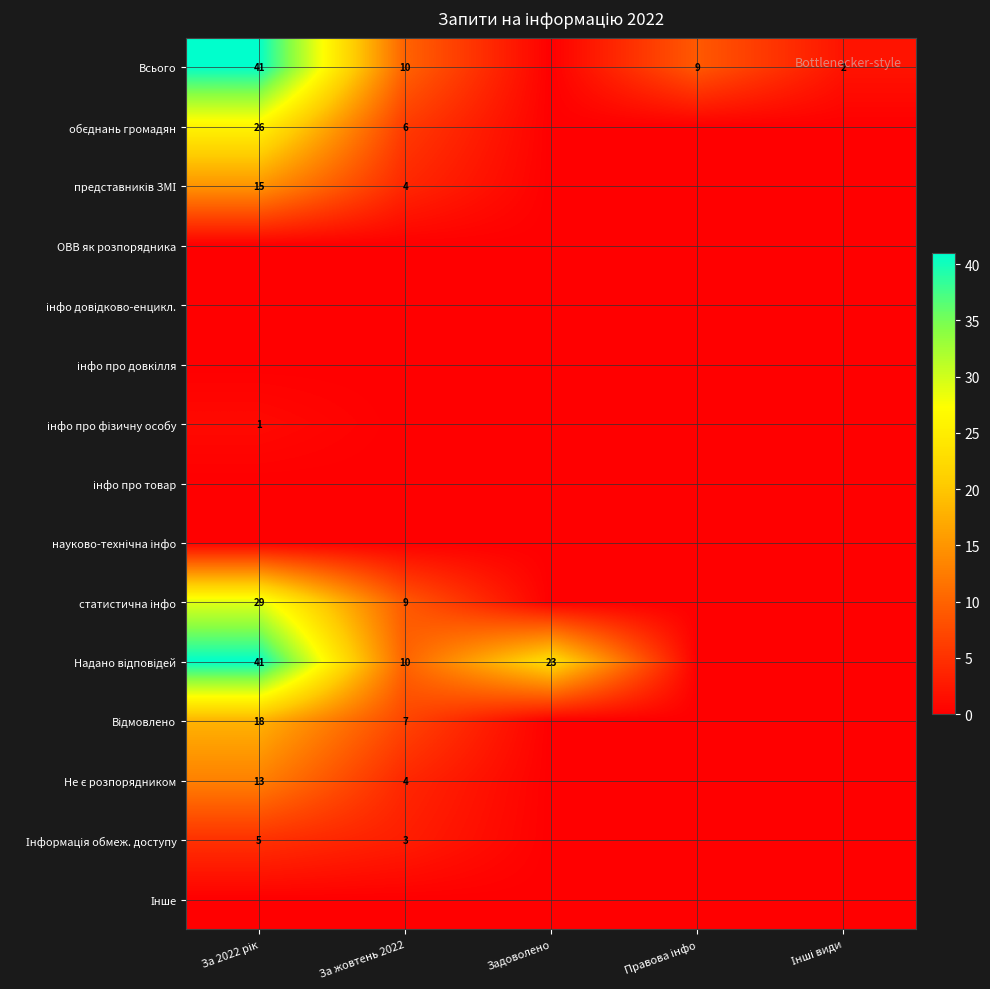

What is the greatest value displayed?

41